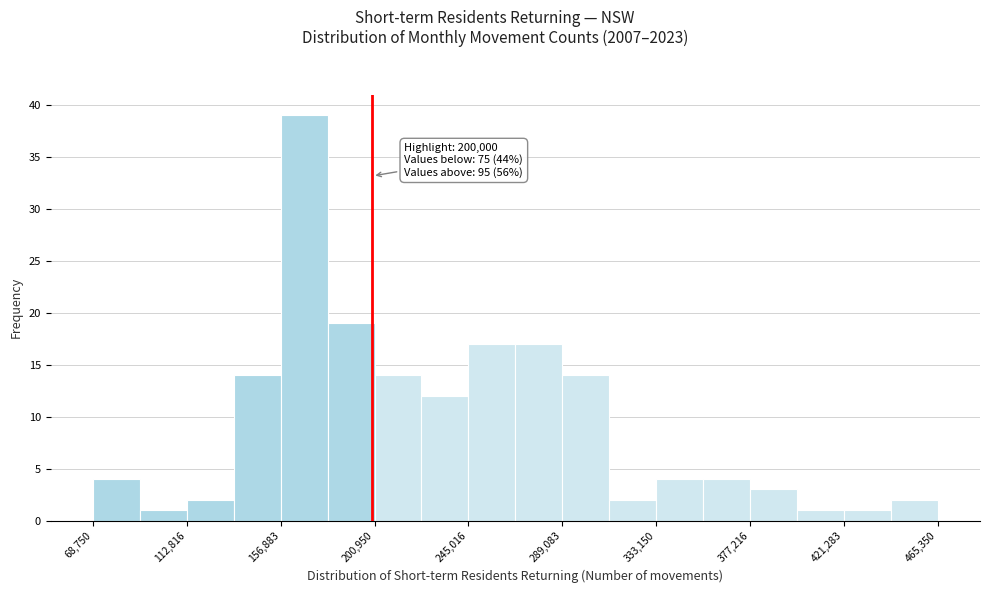

Over which range of the x-axis is the bar tallest?

155000 to 180000